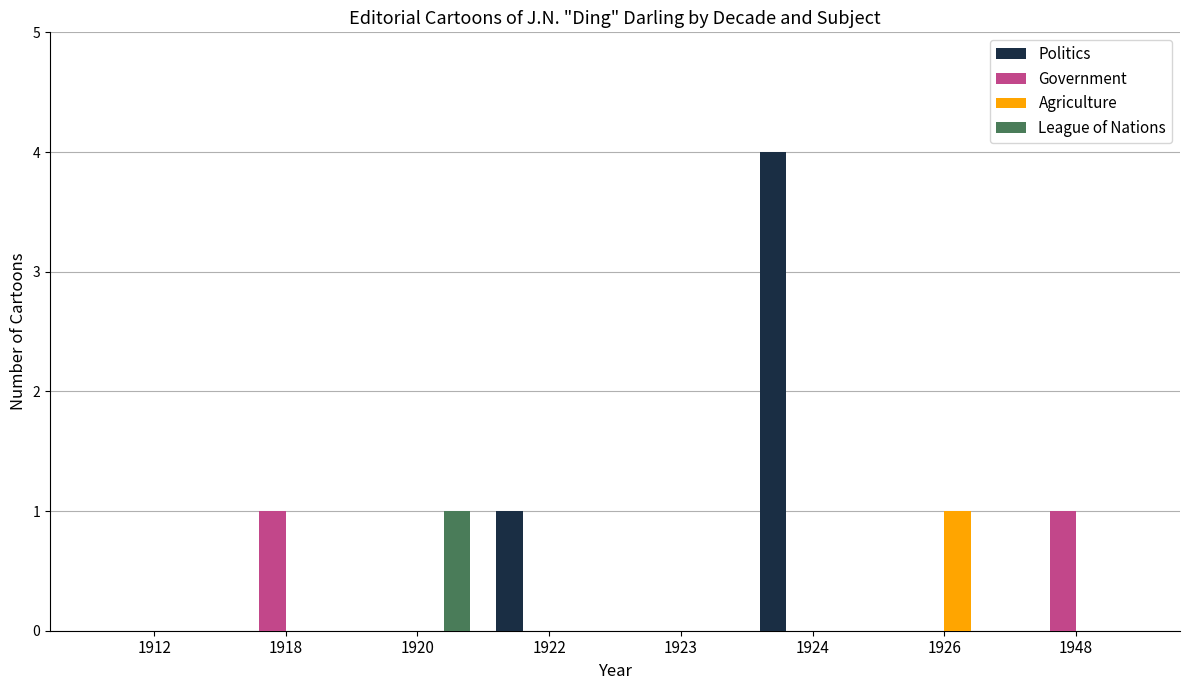

Which series has the largest total across all categories?

Politics